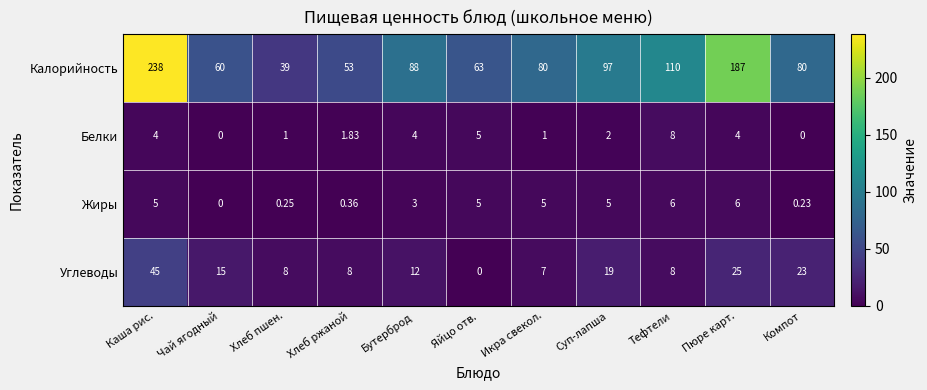

How many data points does each series have?

11